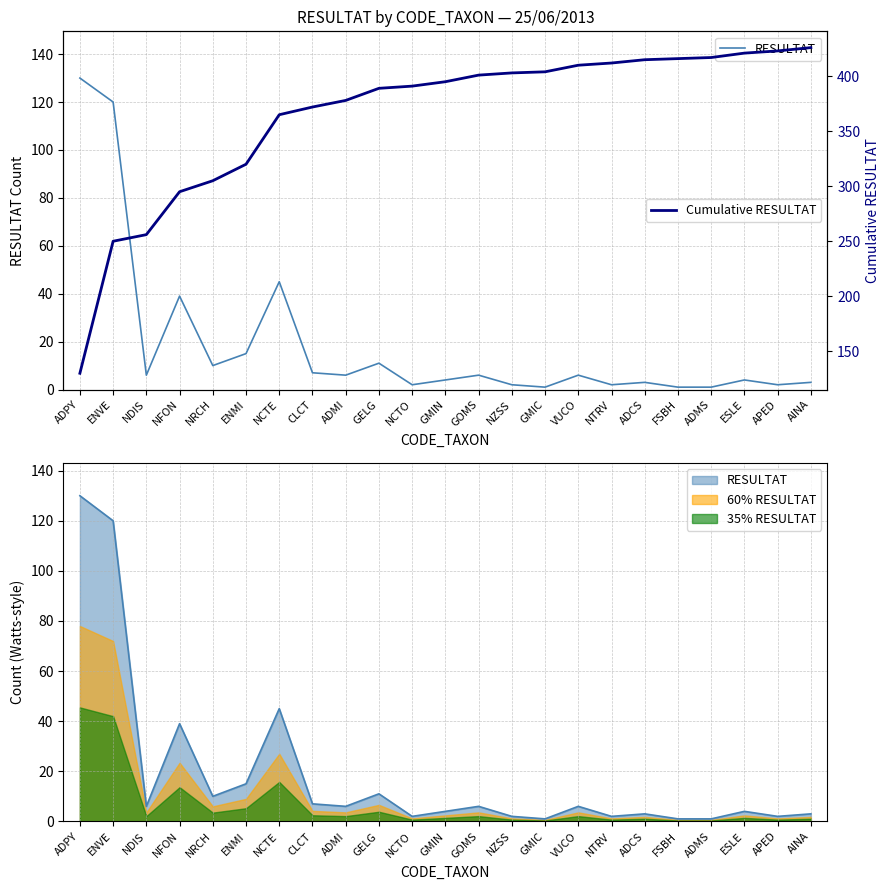

At ENMI, list the series in order from smallest to largest.

RESULTAT, Cumulative RESULTAT